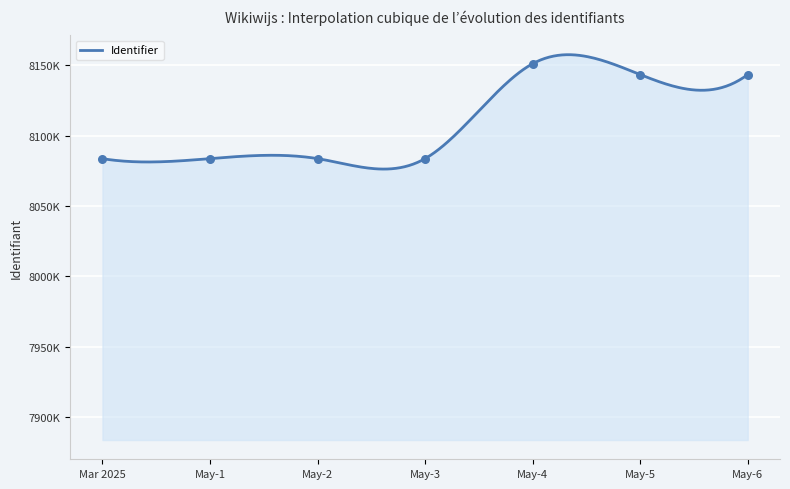

Approximately how many times larger is the value at May-6 compared to Mar 2025?

1.0